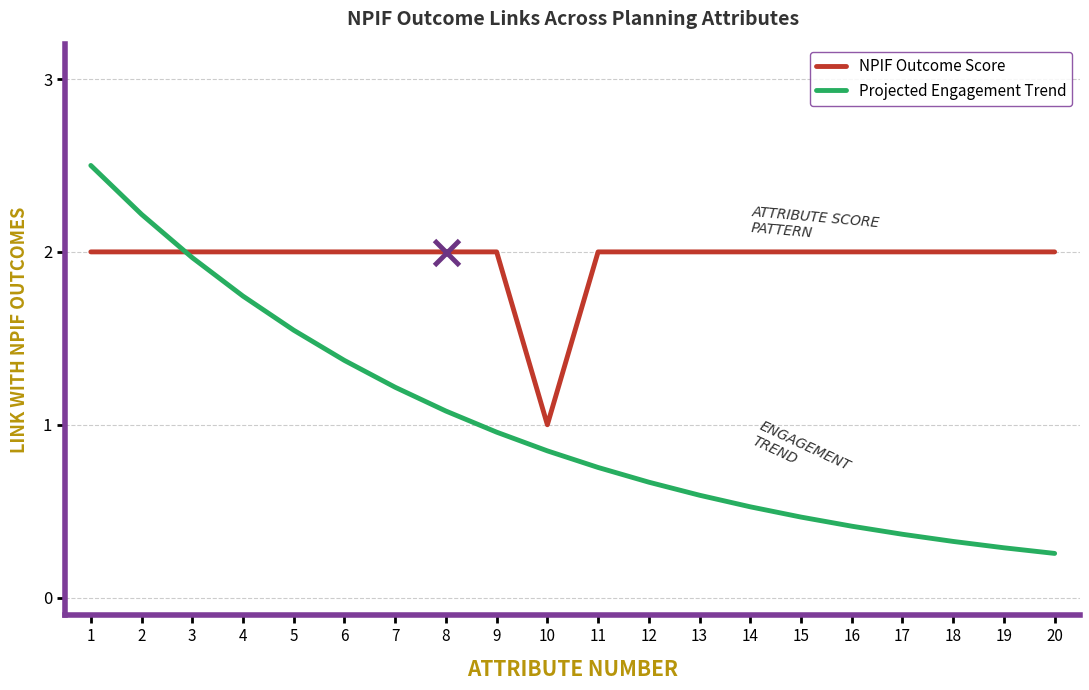

Is it true that NPIF Outcome Score equals 1.2 at 7?

False